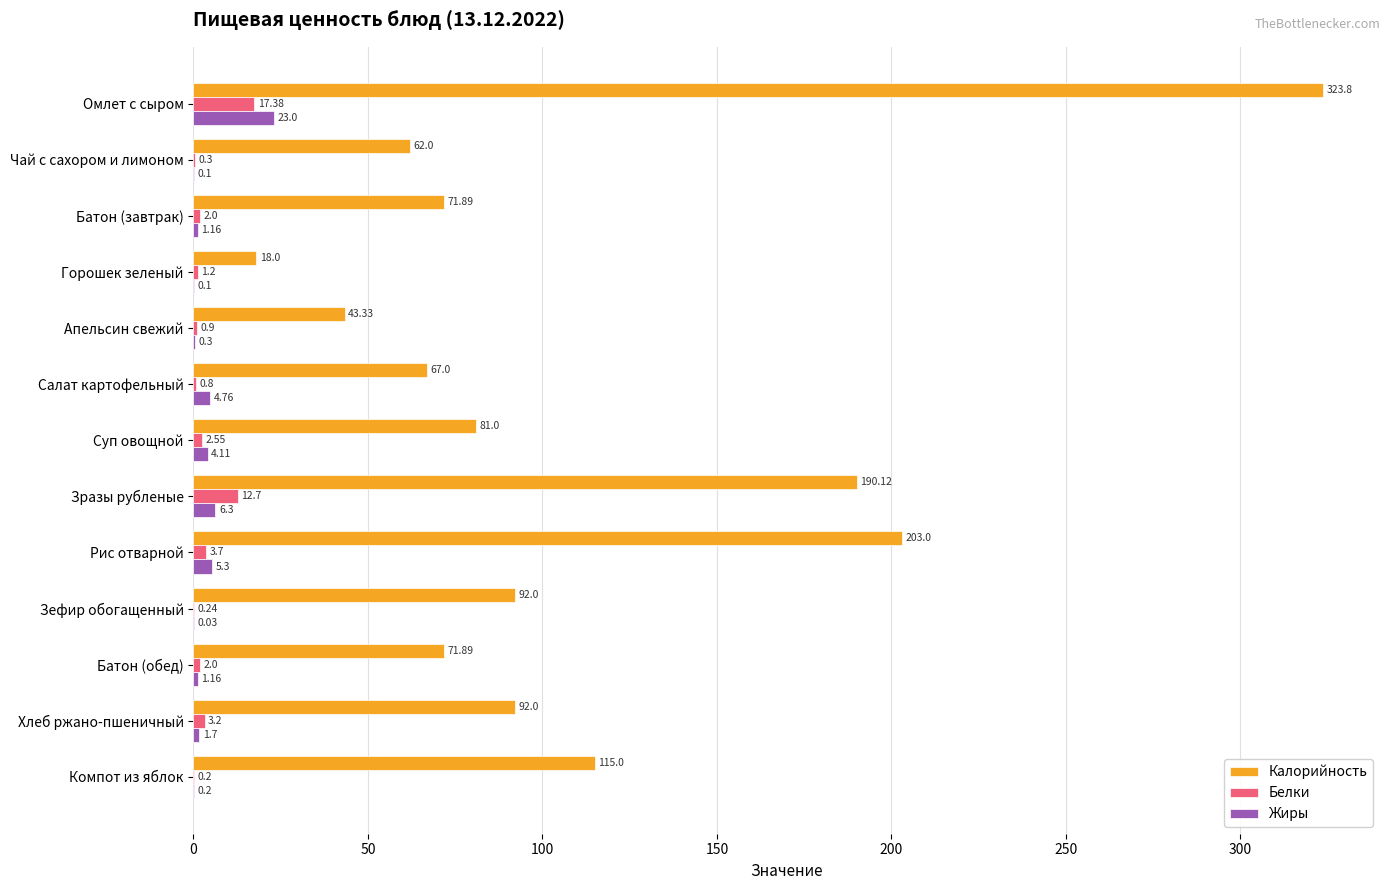

What is the sum of all Калорийность values?

1431.0